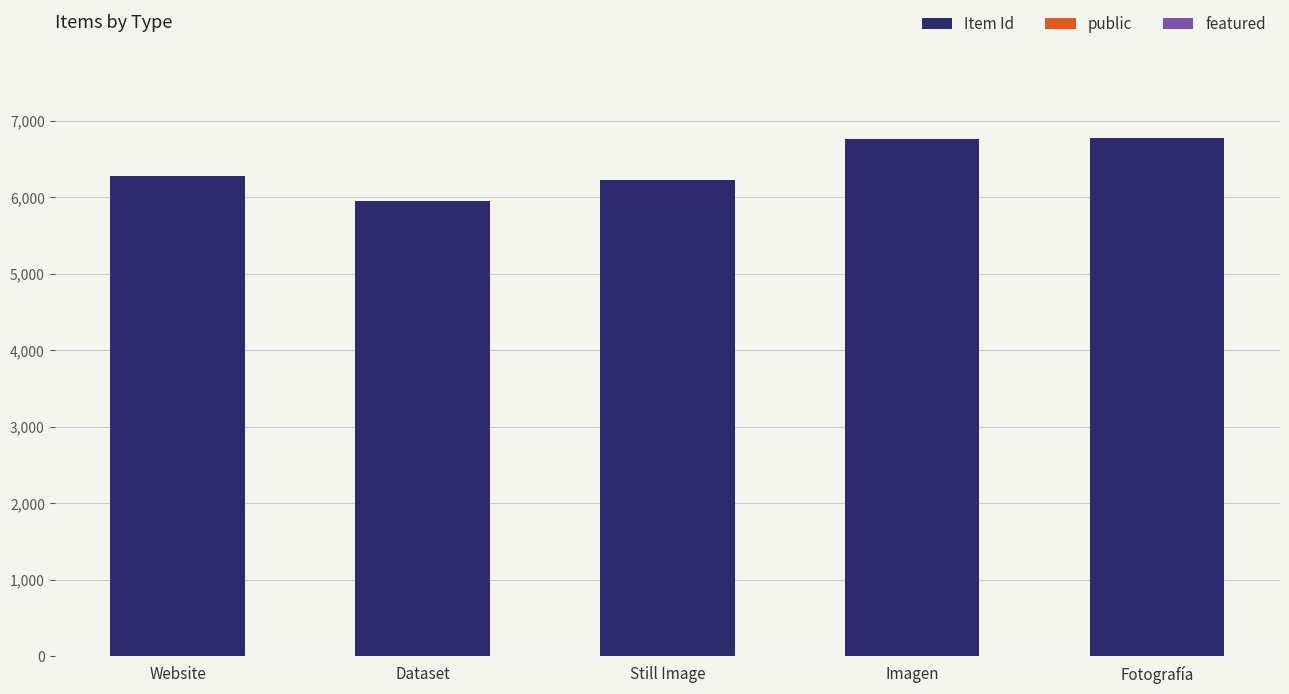

At which label is Item Id closest to 6364?

Website